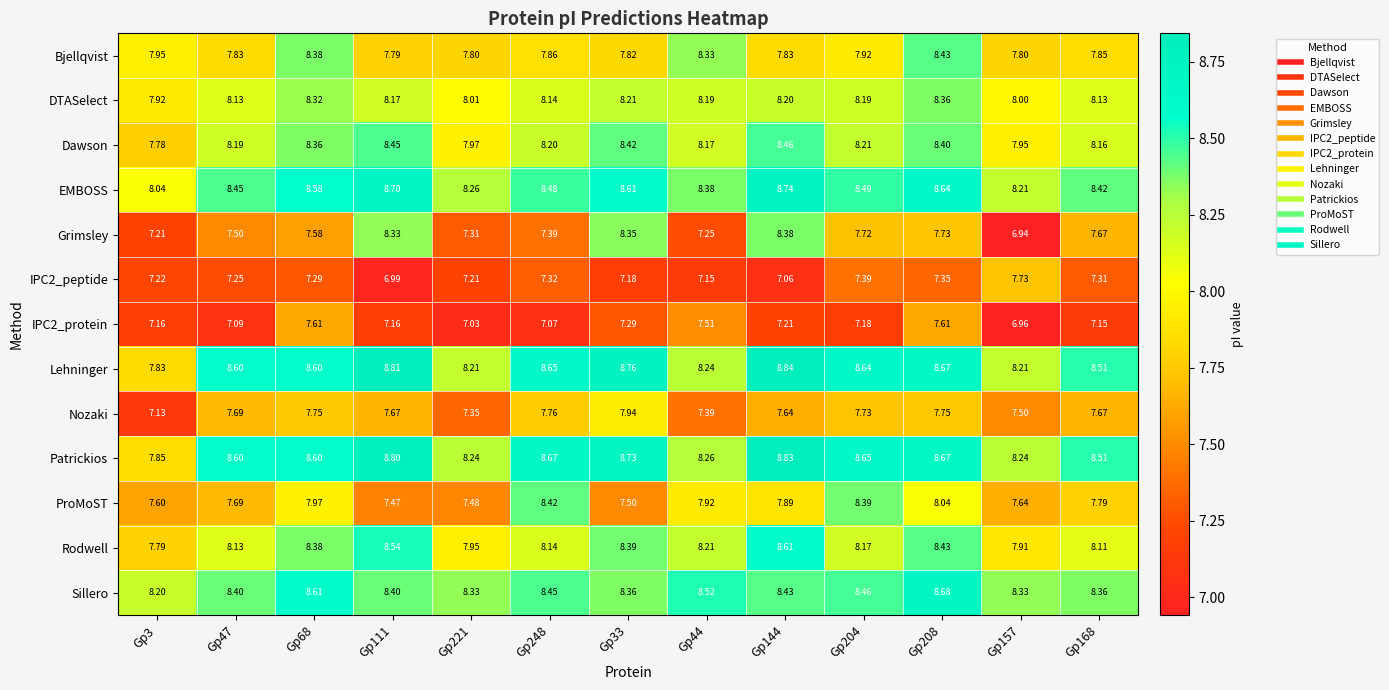

Which series has the widest spread of values?

Grimsley